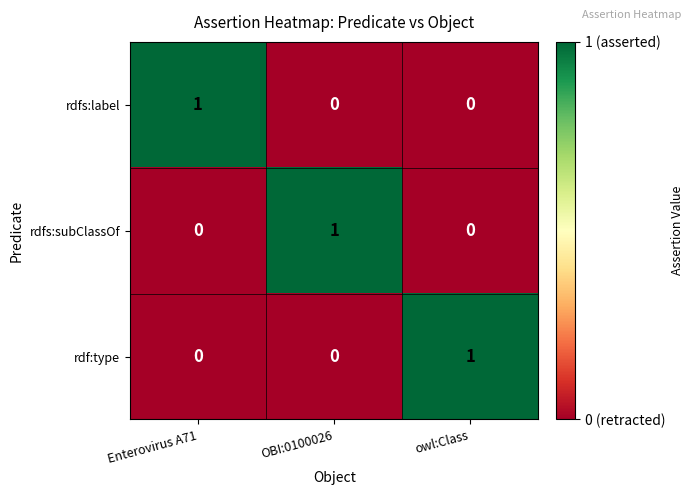

At which label does rdfs:subClassOf reach its peak?

OBI:0100026